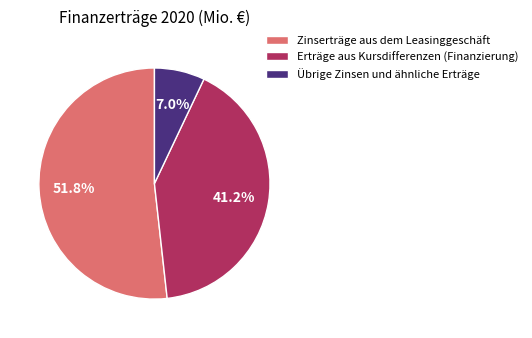

Rank the categories by value from highest to lowest.

Zinserträge aus dem Leasinggeschäft, Erträge aus Kursdifferenzen (Finanzierung), Übrige Zinsen und ähnliche Erträge